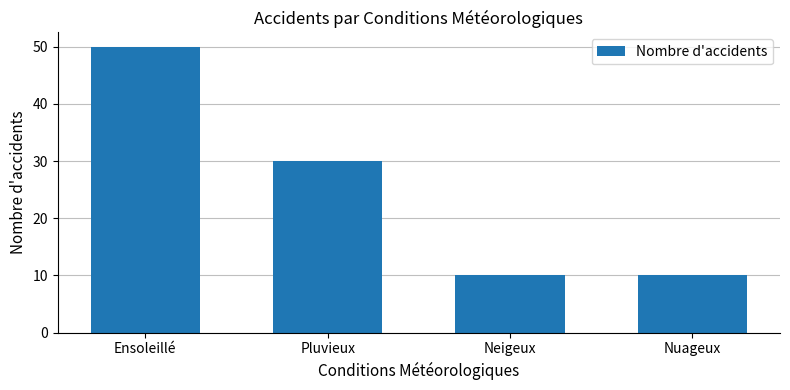

What is the value of the 4th bar from the left?

10